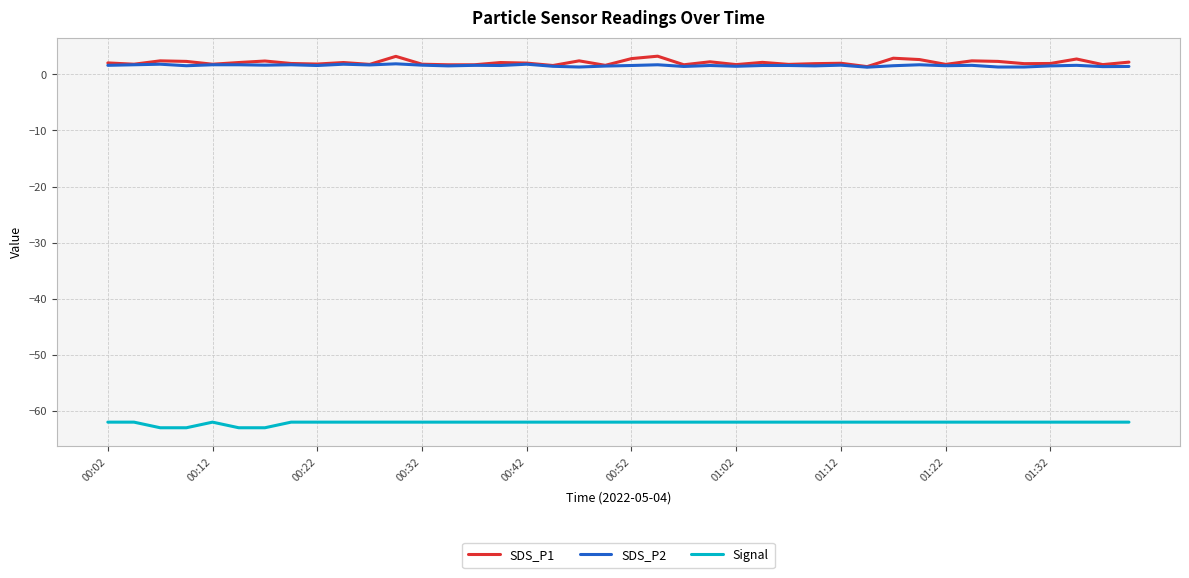

True or false: SDS_P1 and Signal cross at least once.

False